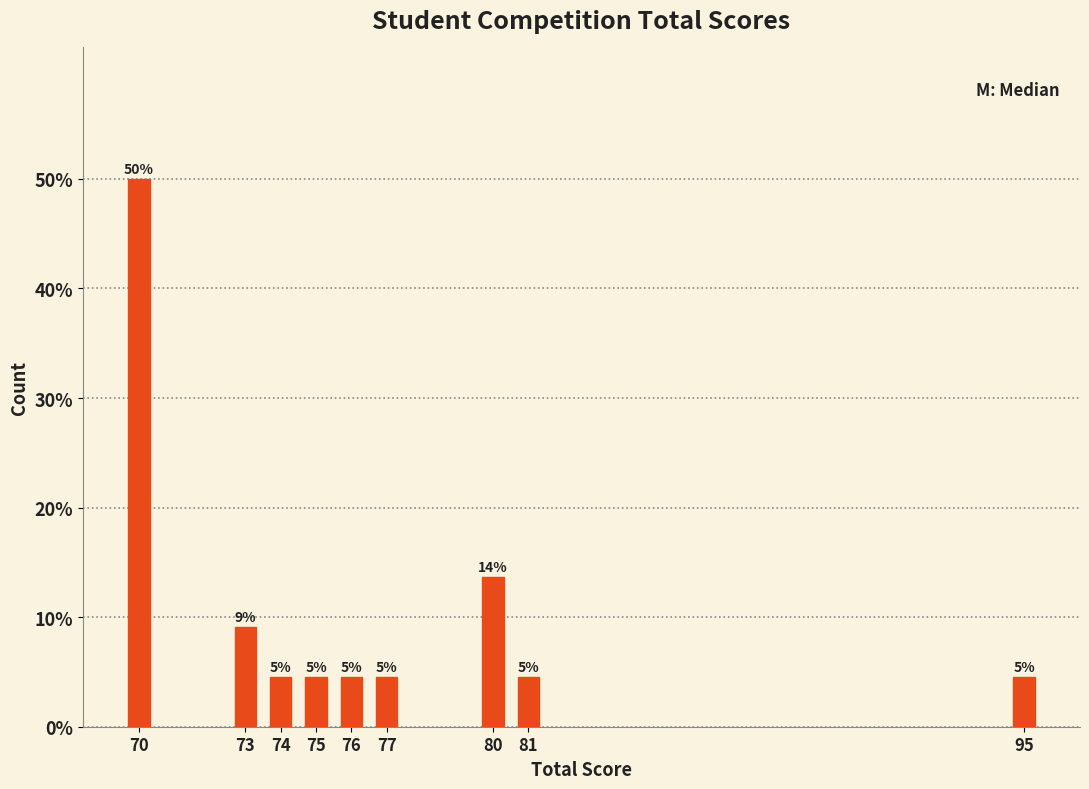

How many bars are there in total?

9